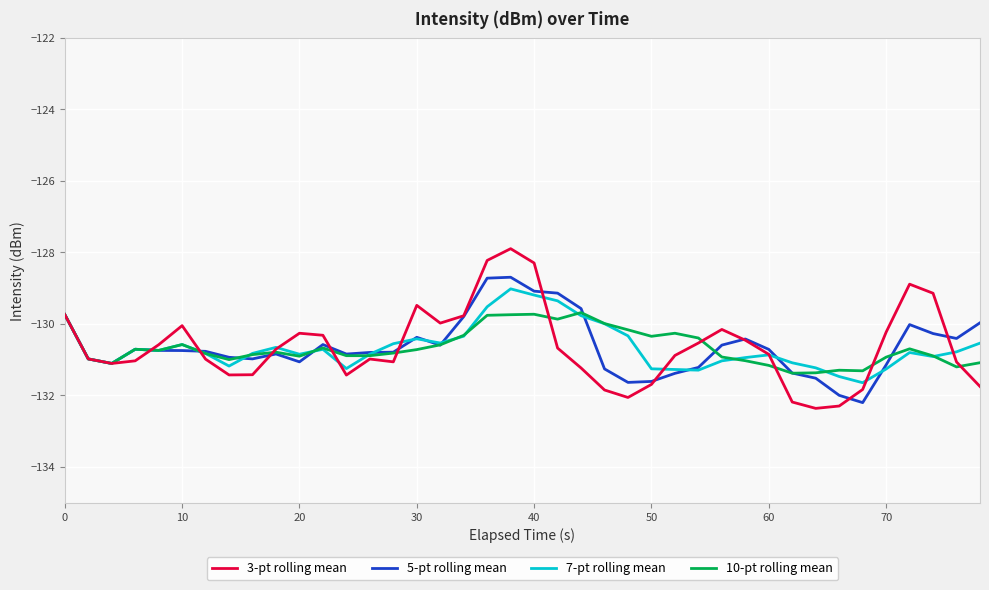

Which series has the largest range (max minus min)?

3-pt rolling mean